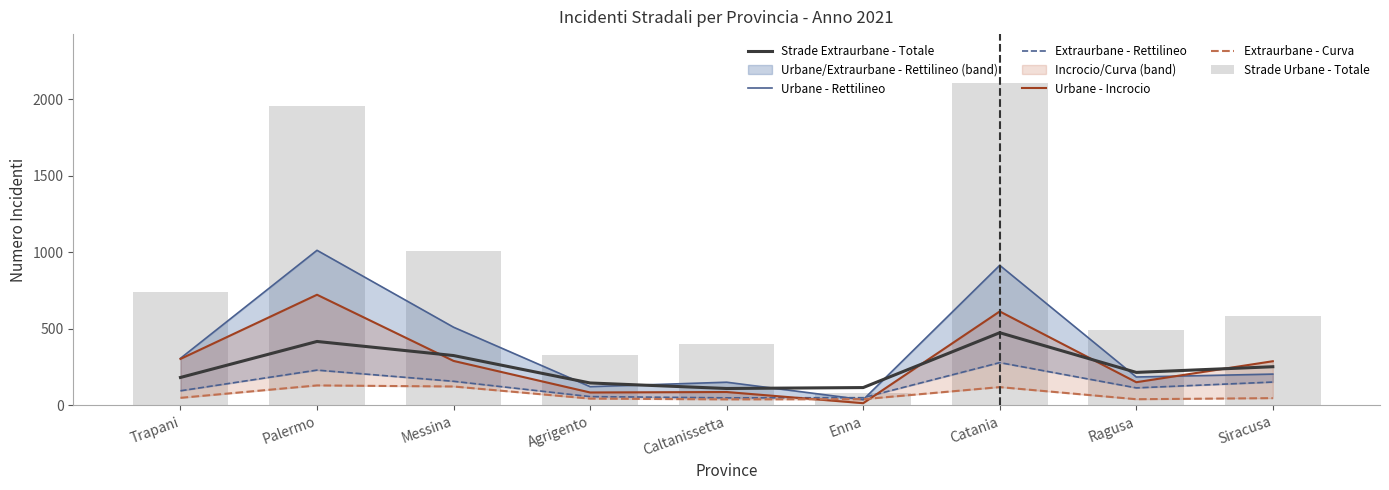

What is the average value of the Urbane - Rettilineo series?

383